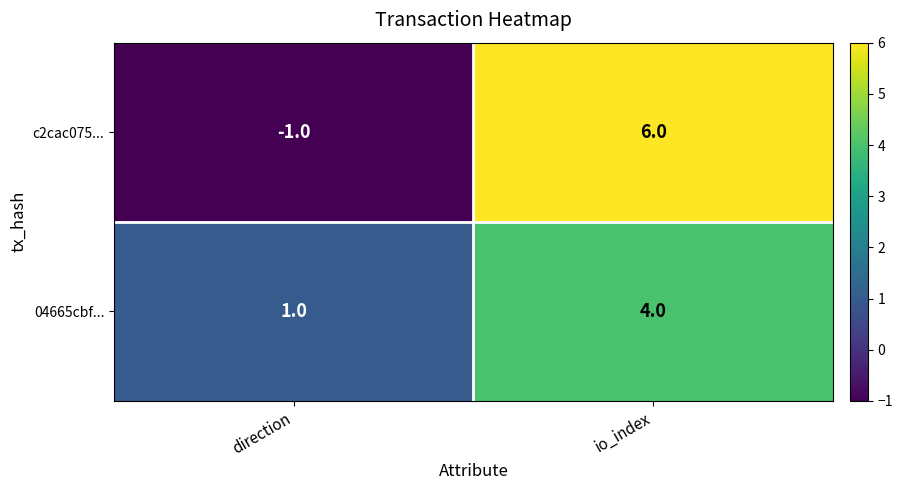

What is the sum of the c2cac075... values at io_index and direction?

5